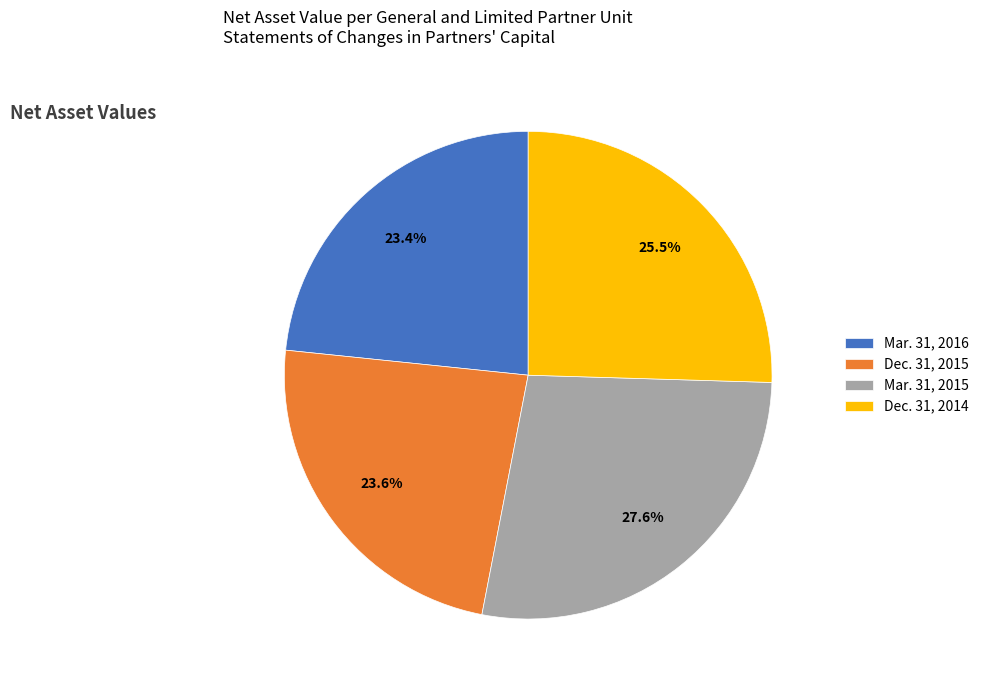

Which has a higher value, Mar. 31, 2015 or Mar. 31, 2016?

Mar. 31, 2015